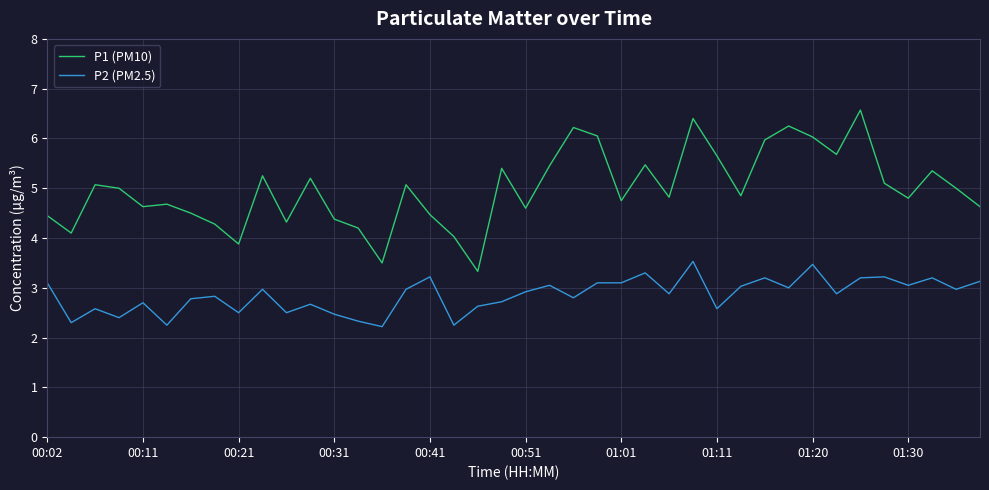

Rank the series by their average value, from highest to lowest.

P1 (PM10), P2 (PM2.5)